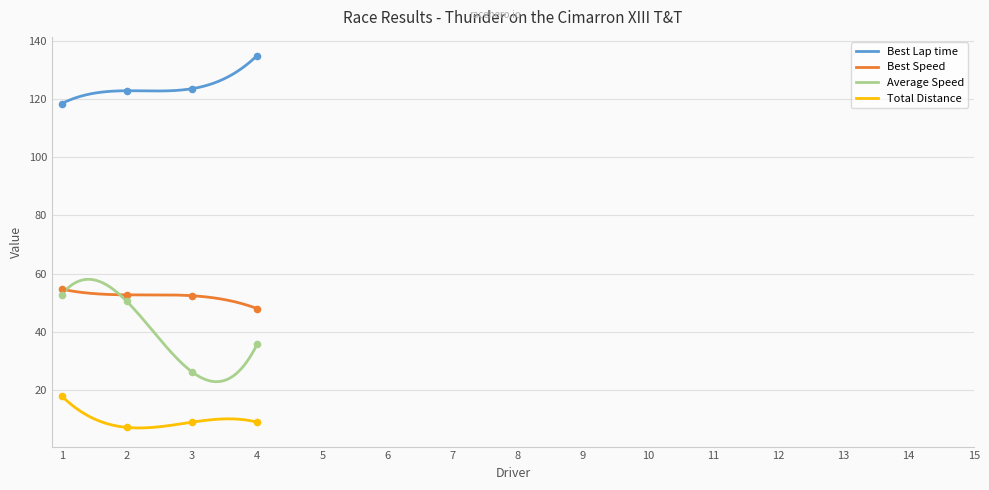

At how many categories does at least one series exceed 84?

4